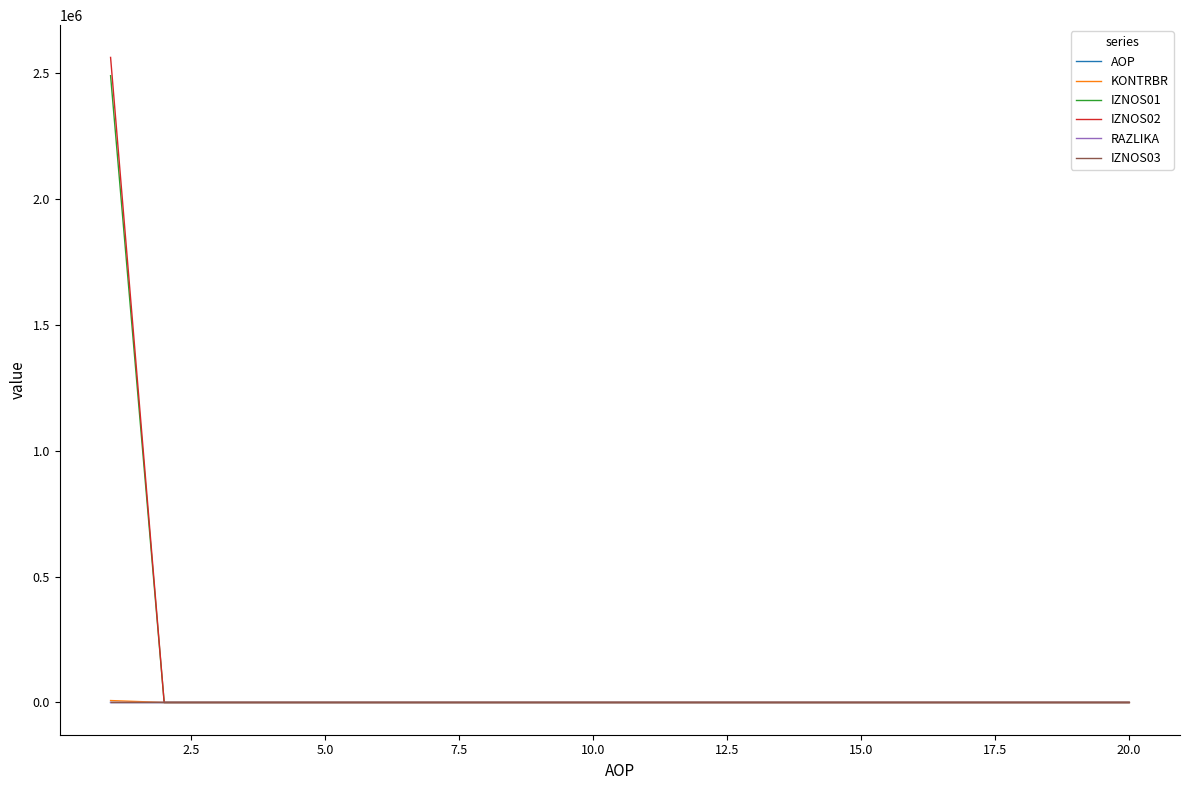

What is the maximum value shown in the chart?

2562867.5